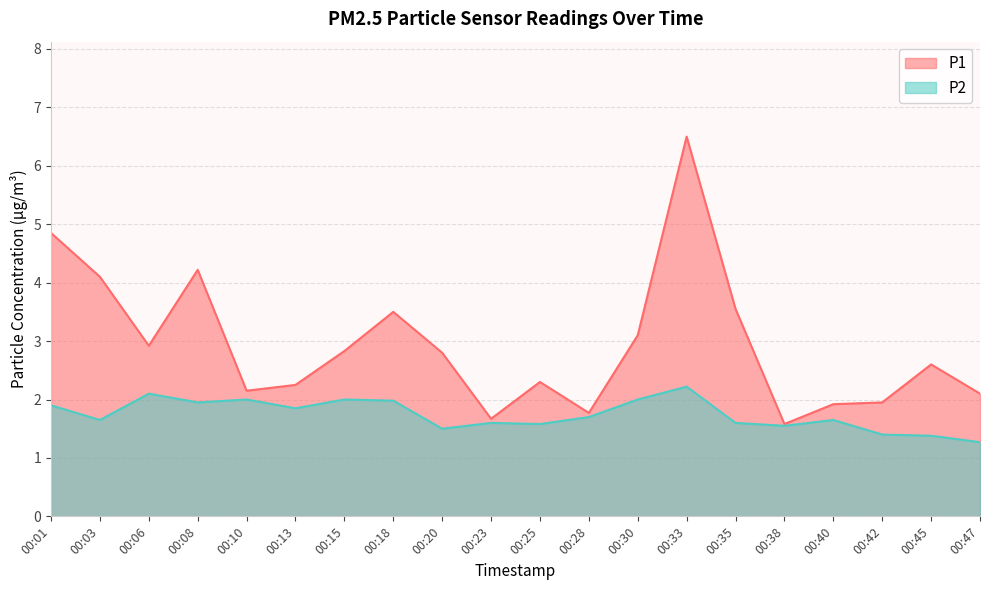

Reading left to right, transcribe all the data shown in this chart.

P1: 00:01=4.8	00:03=4.1	00:06=2.9	00:08=4.2	00:10=2.1	00:13=2.2	00:15=2.8	00:18=3.5	00:20=2.8	00:23=1.7	00:25=2.3	00:28=1.8	00:30=3.1	00:33=6.5	00:35=3.5	00:38=1.6	00:40=1.9	00:42=1.9	00:45=2.6	00:47=2.1
P2: 00:01=1.9	00:03=1.6	00:06=2.1	00:08=1.9	00:10=2.0	00:13=1.9	00:15=2.0	00:18=2.0	00:20=1.5	00:23=1.6	00:25=1.6	00:28=1.7	00:30=2.0	00:33=2.2	00:35=1.6	00:38=1.6	00:40=1.6	00:42=1.4	00:45=1.4	00:47=1.3